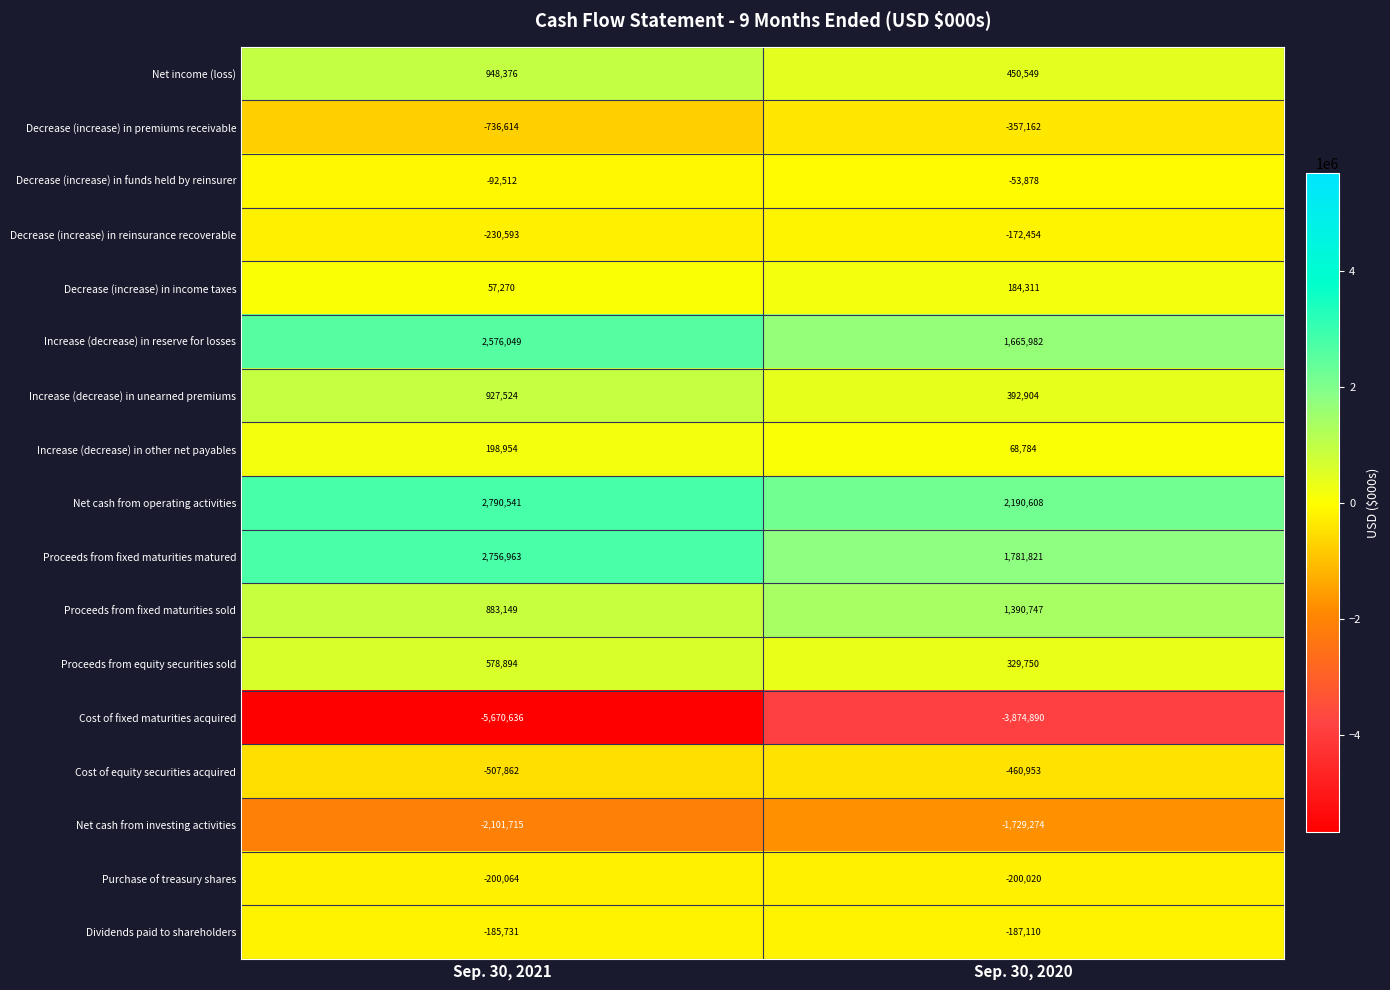

Is the value of Decrease (increase) in income taxes at Sep. 30, 2020 greater than the value of Cost of fixed maturities acquired at Sep. 30, 2020?

Yes